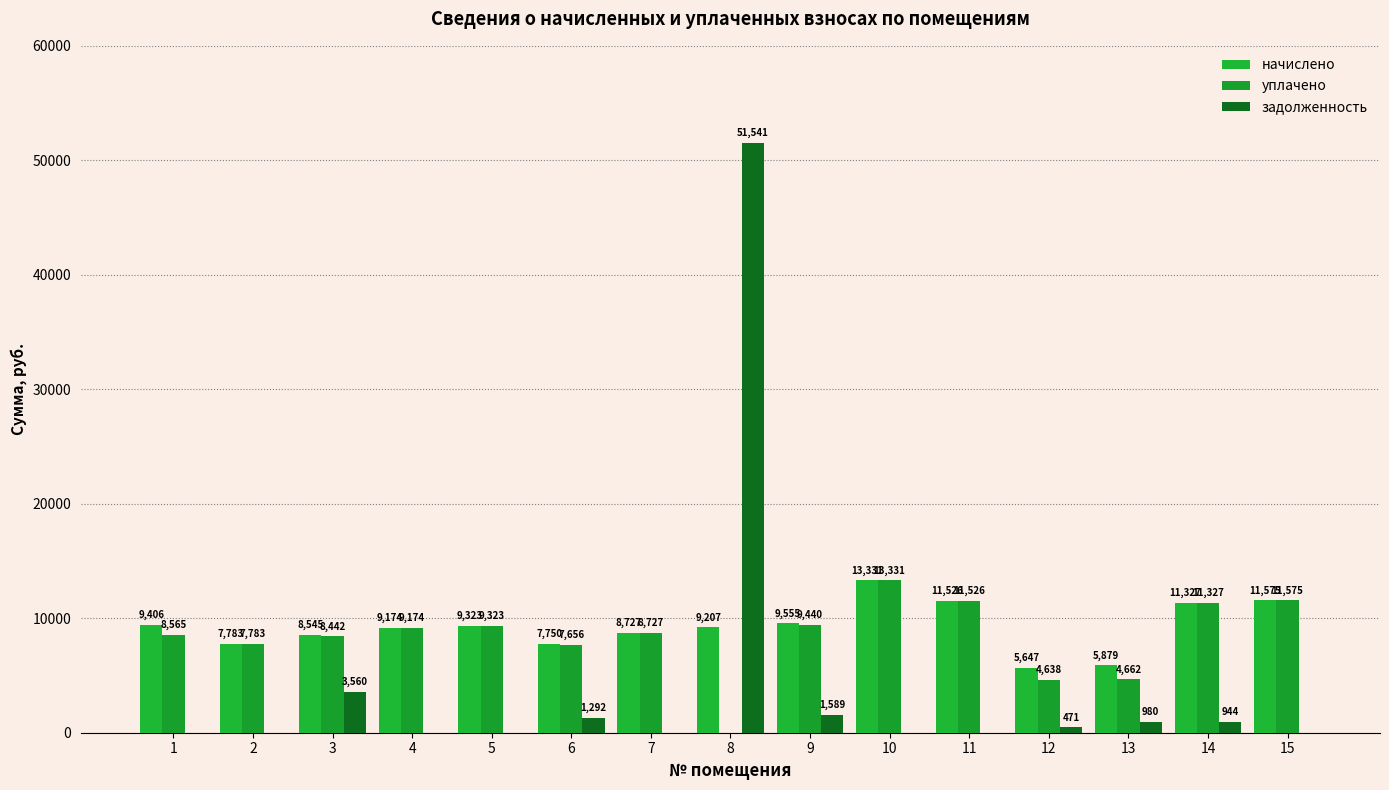

What is the total value across all series at 15?

23150.9